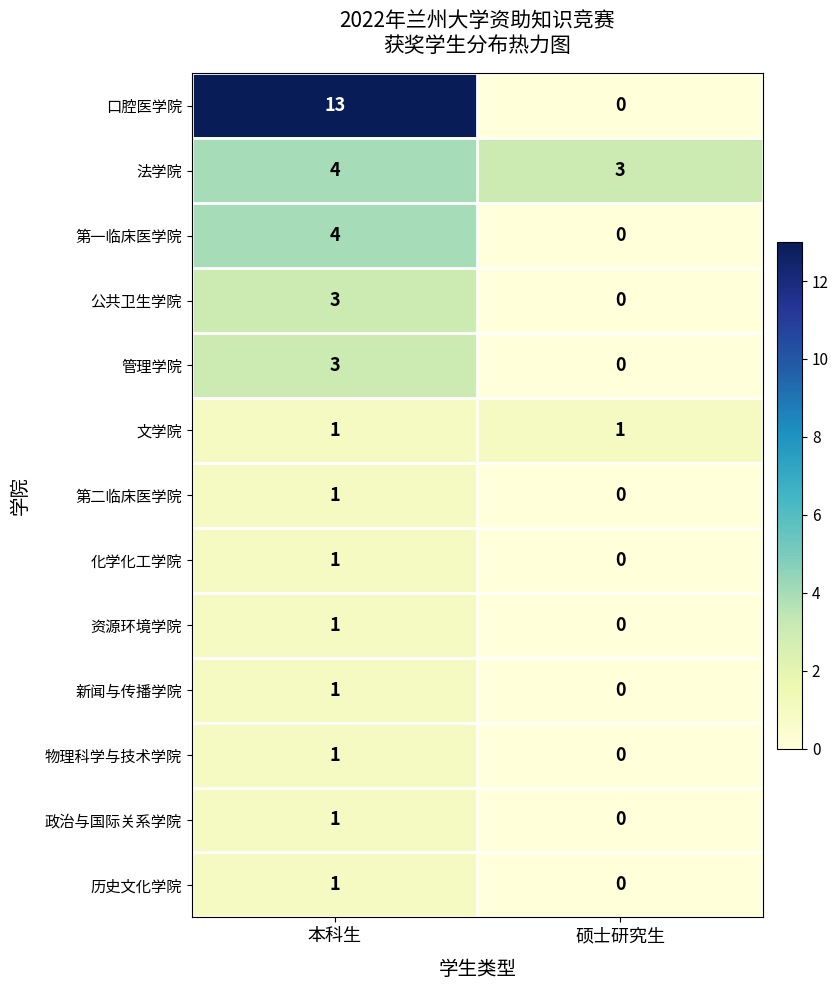

What is the sum of all 法学院 values?

7